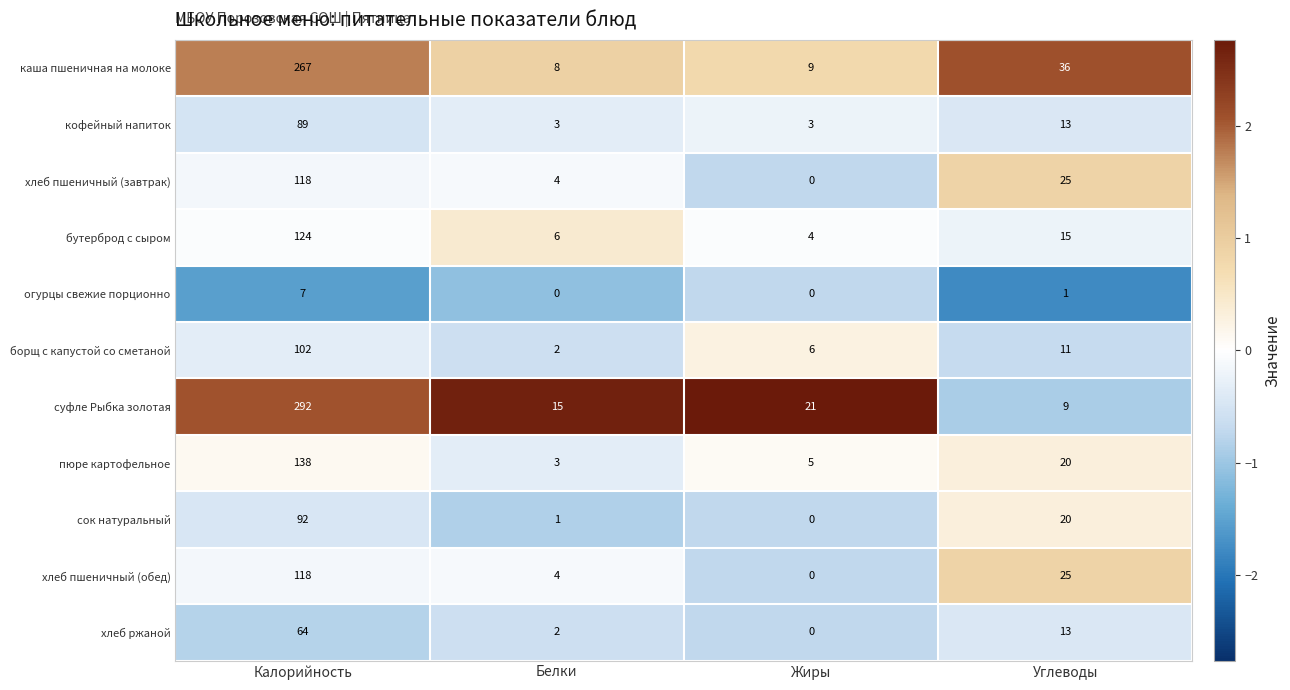

How many data points does each series have?

4